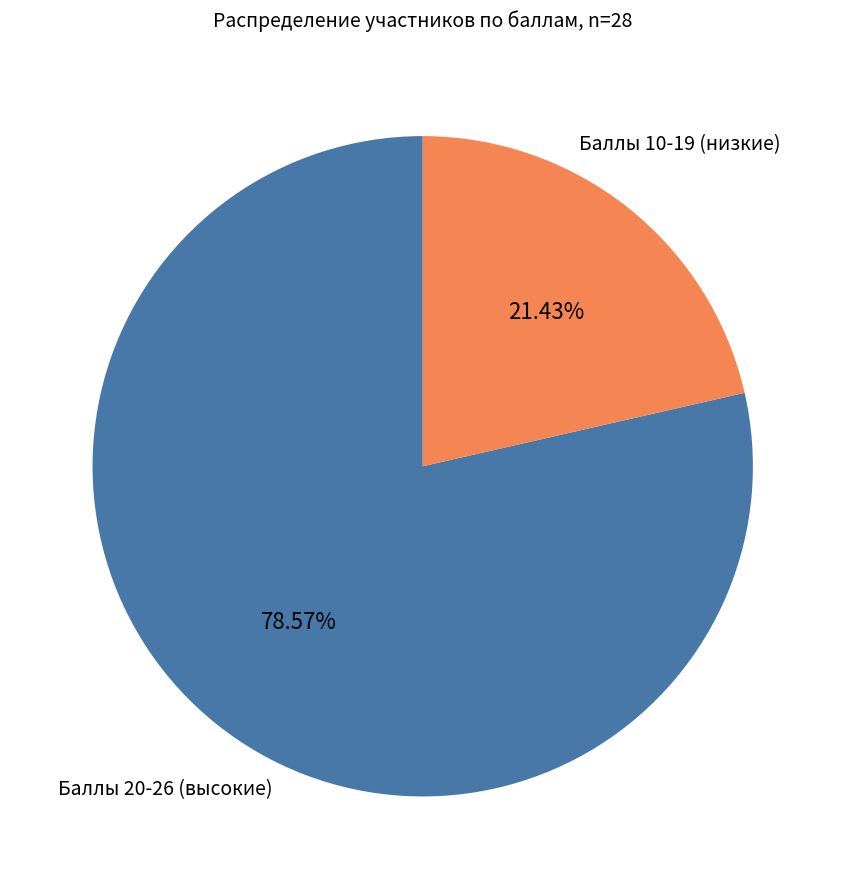

Combined, do Баллы 10-19 (низкие) and Баллы 20-26 (высокие) account for over 50%?

Yes